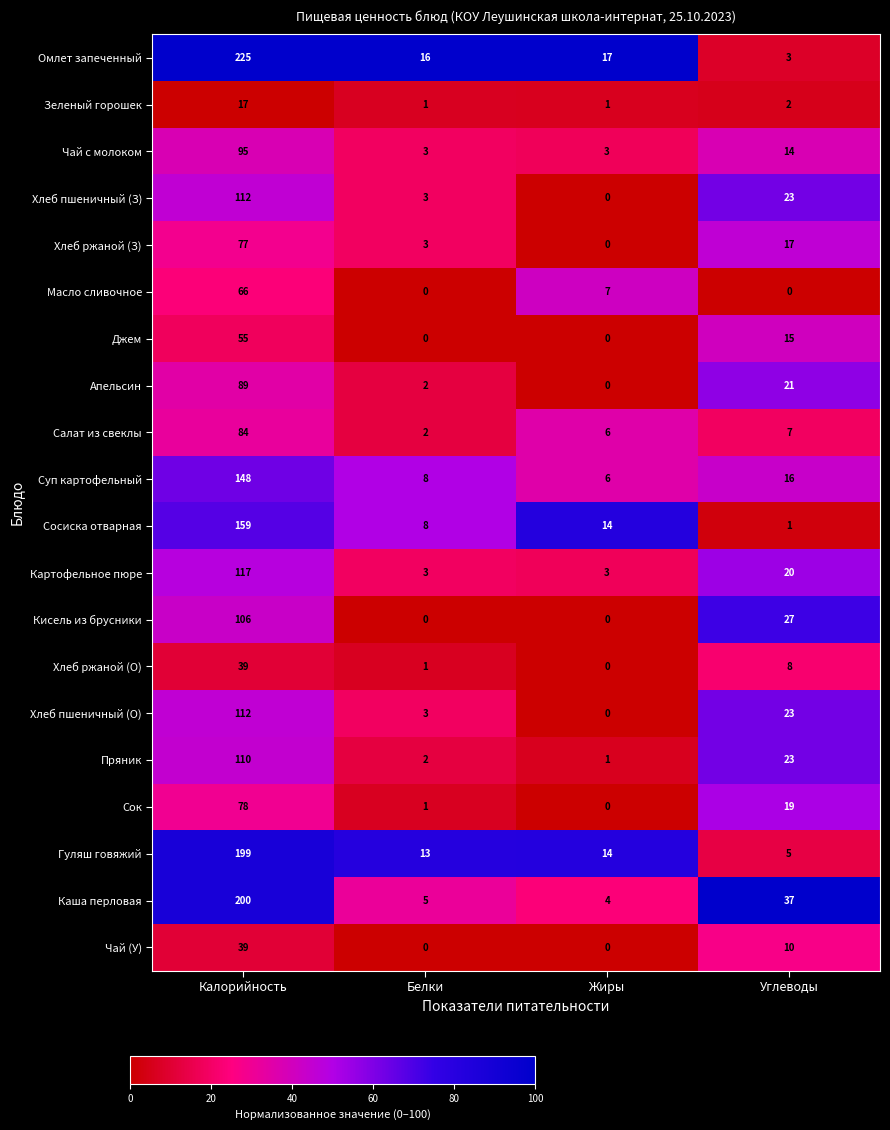

Which series changed the most between Белки and Углеводы?

Каша перловая